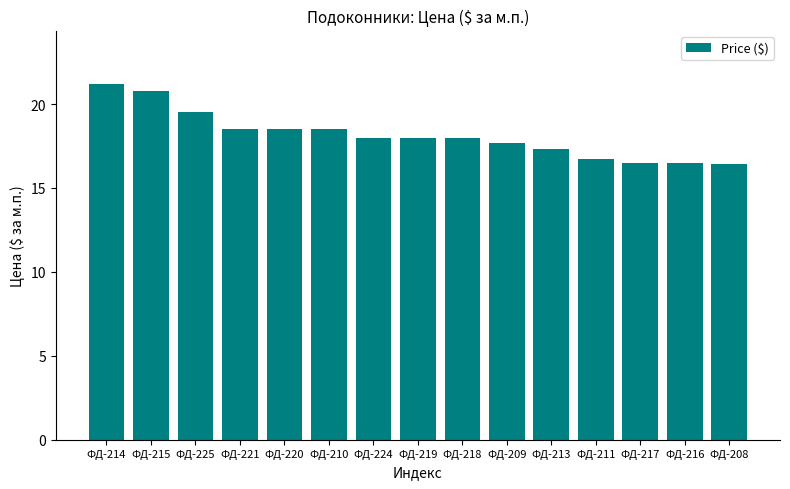

What position from the right is ФД-215?

14